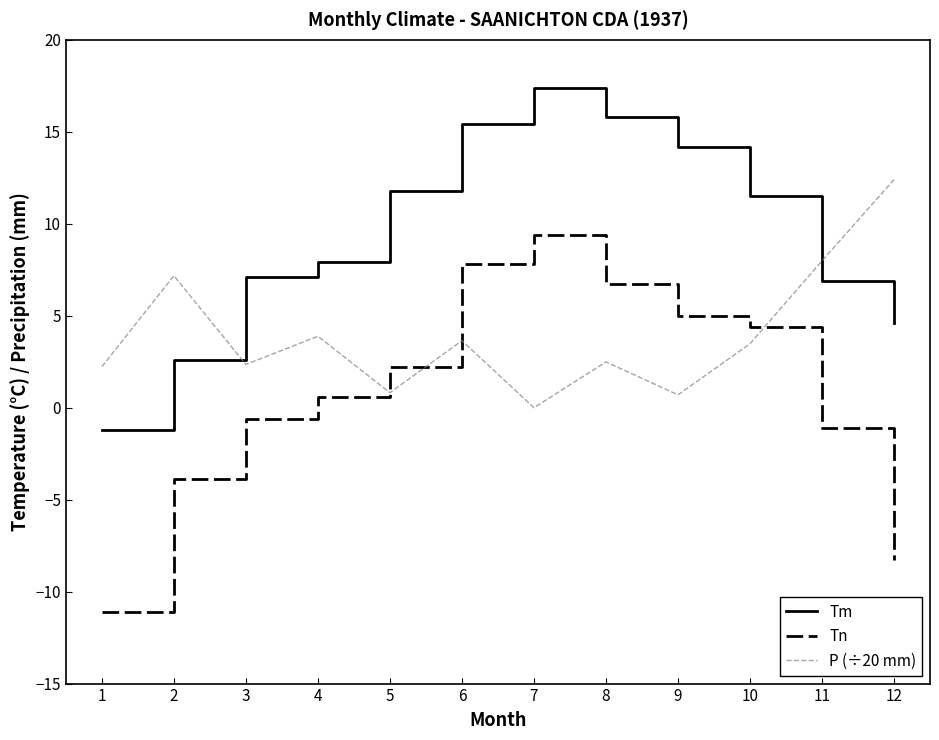

What is the difference between the maximum and minimum values in the Tn series?

20.5